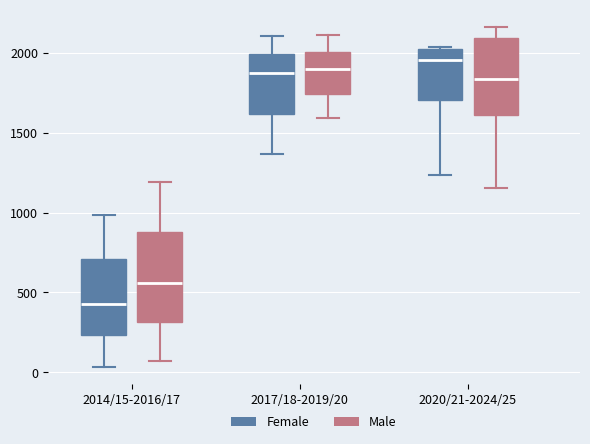

Which box has the highest median line?

2020/21-2024/25 (Female)